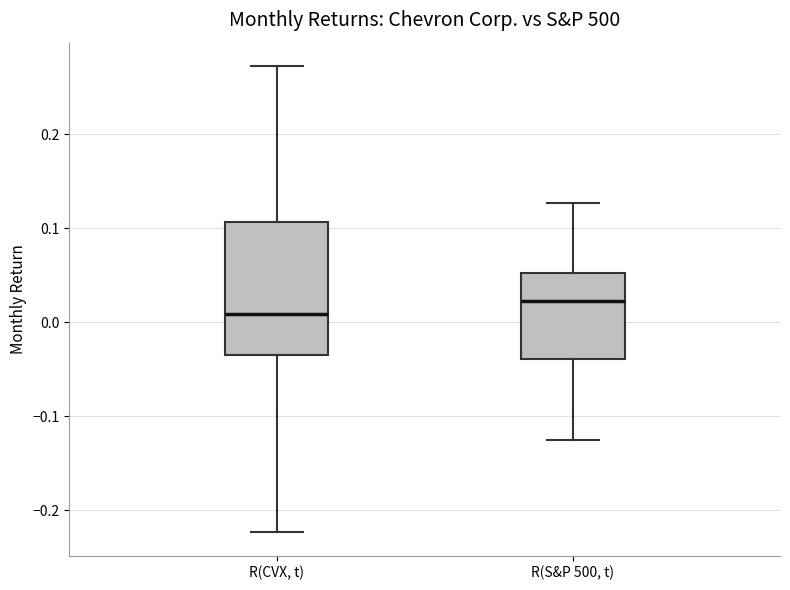

Which box's median line is the lowest?

R(CVX, t)